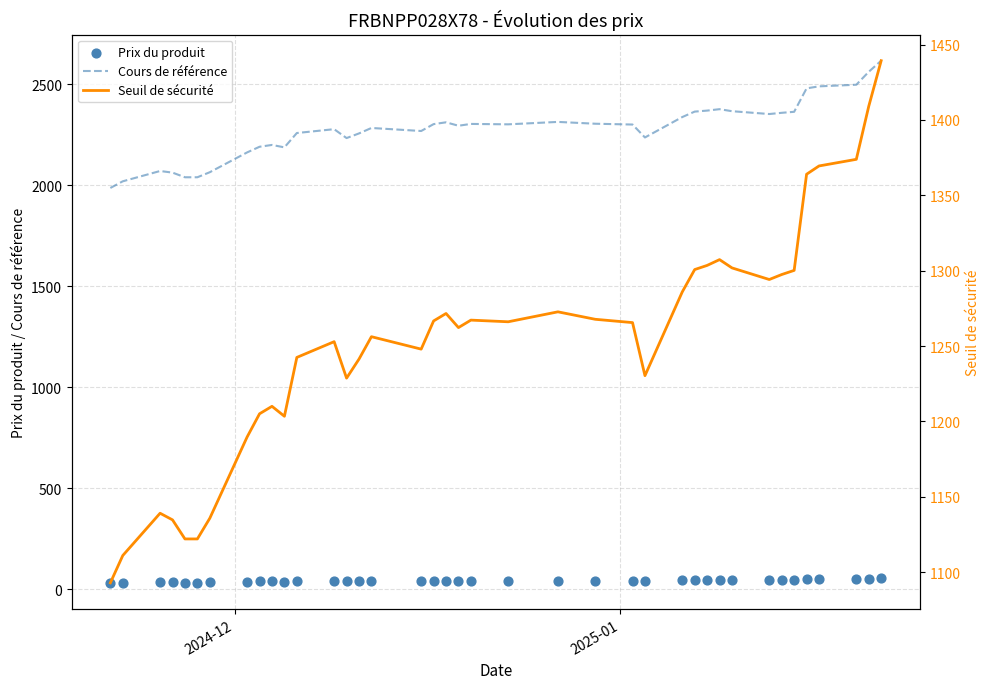

Which series has the largest total across all categories?

Cours de référence